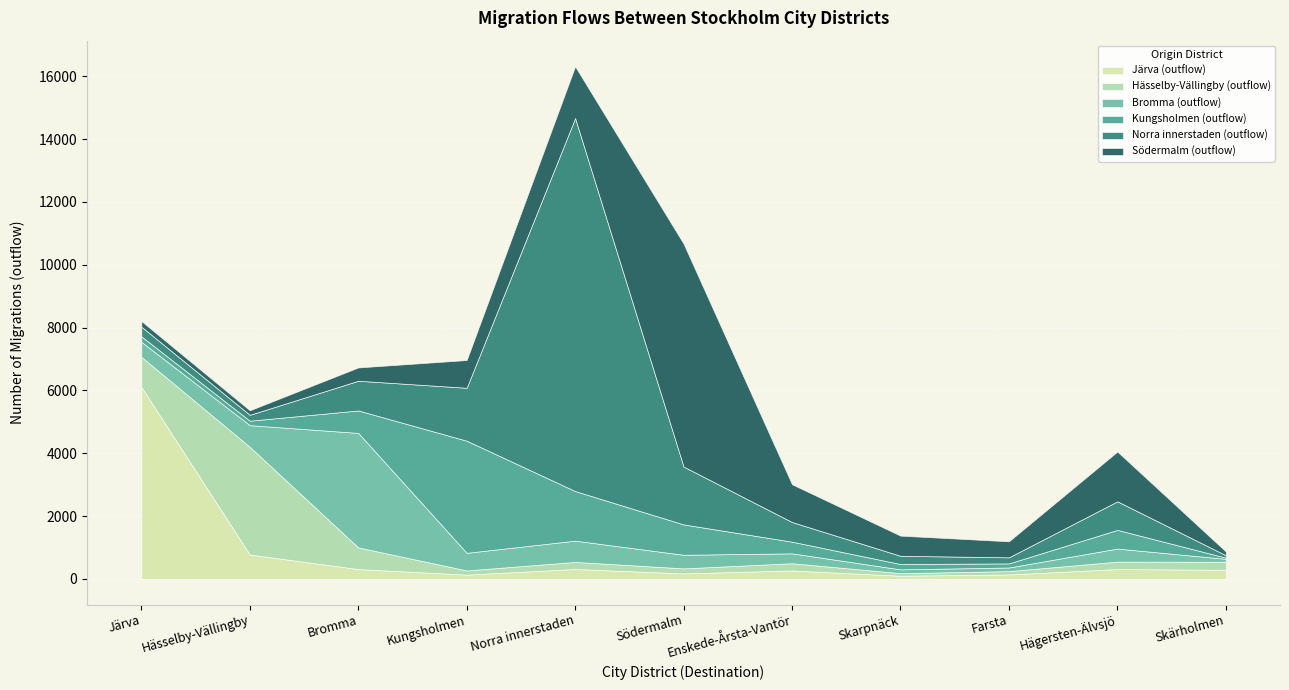

True or false: Norra innerstaden (outflow) and Hässelby-Vällingby (outflow) intersect in this chart.

True